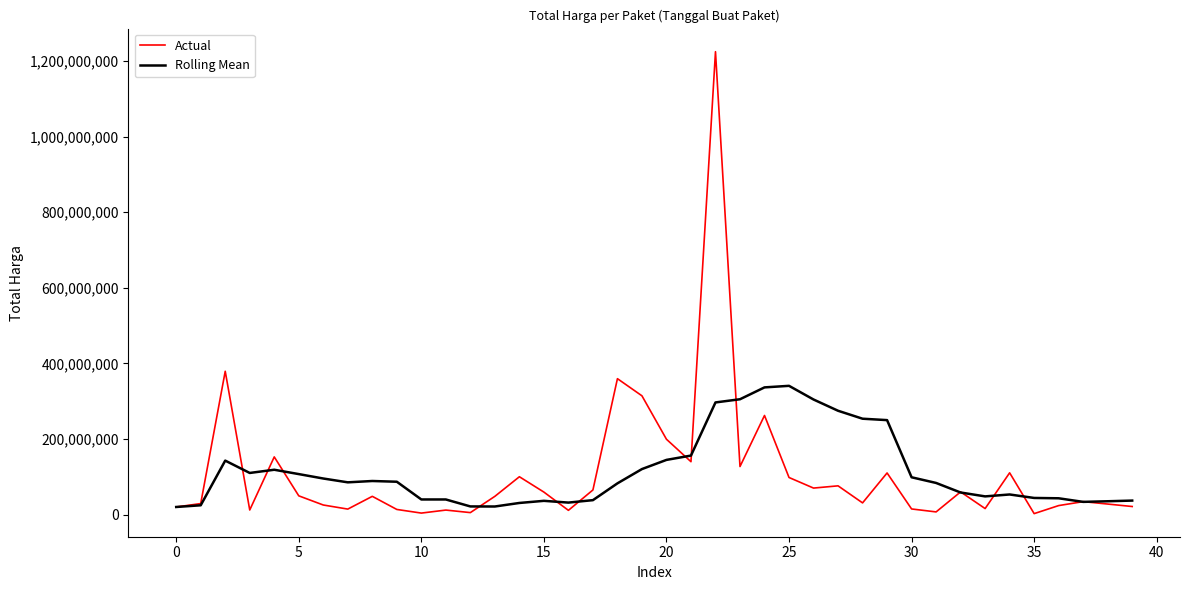

In Actual, how many points are higher than both neighbors (excluding endpoints)?

13